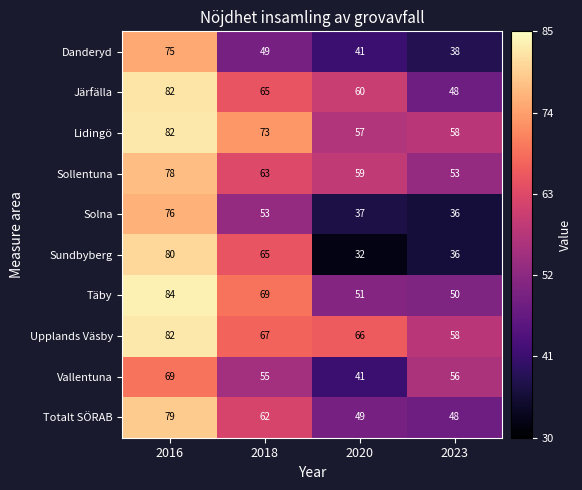

How many data points does each series have?

4